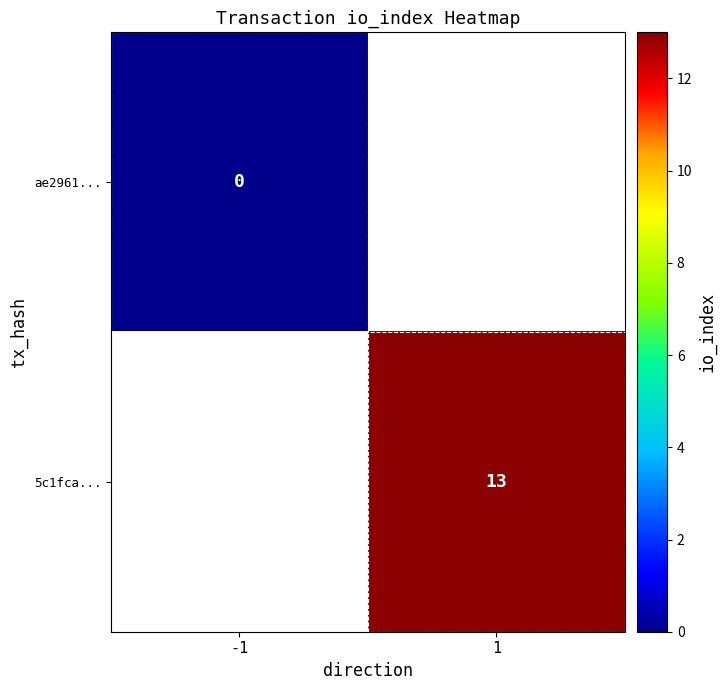

What is the maximum value shown in the chart?

13.0